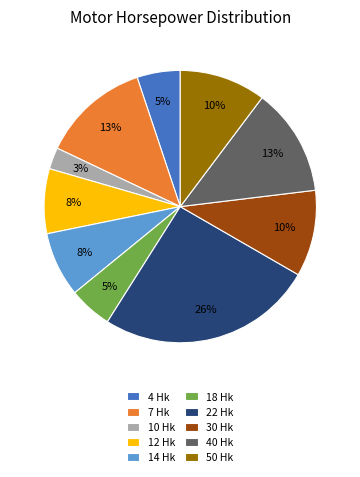

To the nearest percent, what percentage of the pie is 10 Hk?

3%